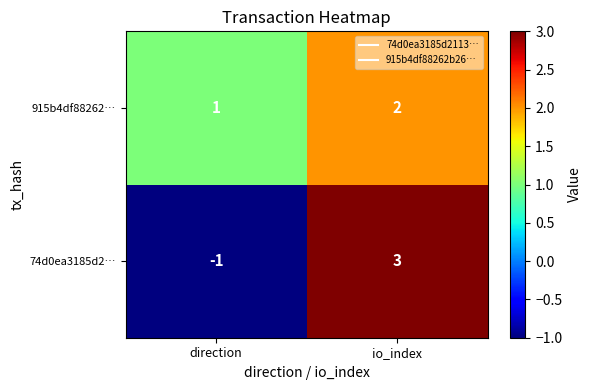

Read the 74d0ea3185d2… value at io_index.

3